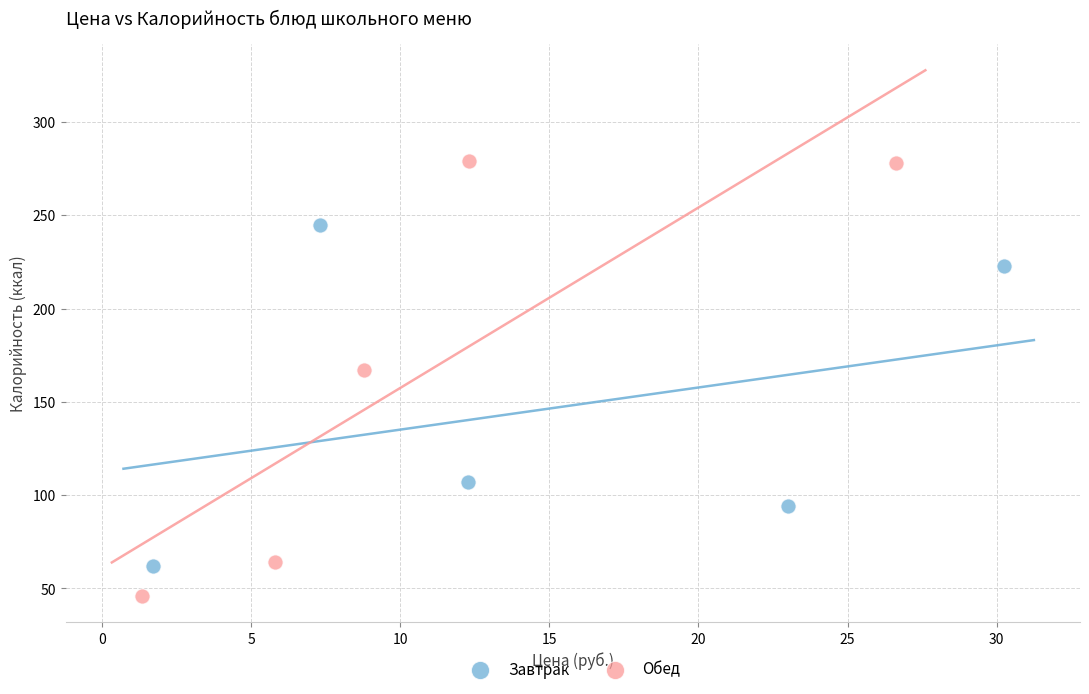

Which series has the largest Y range (max minus min)?

Обед